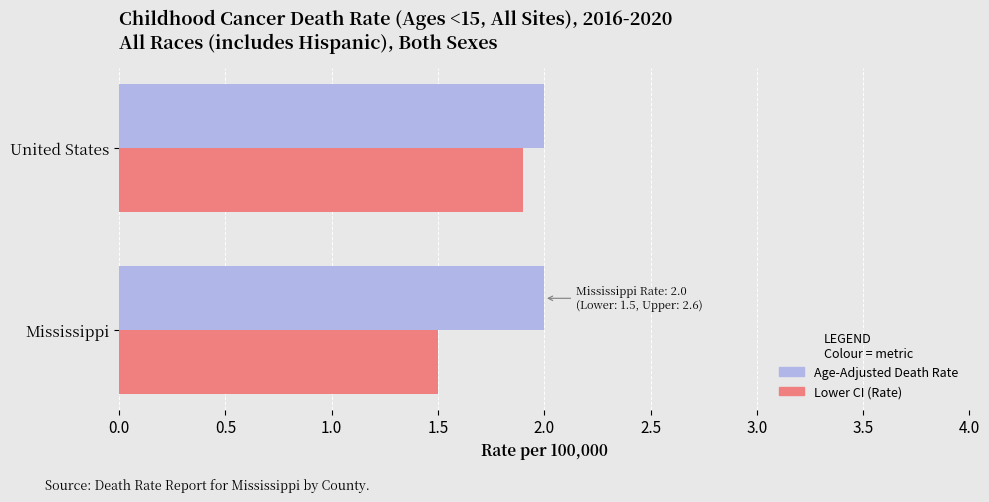

What is the greatest value displayed?

2.0